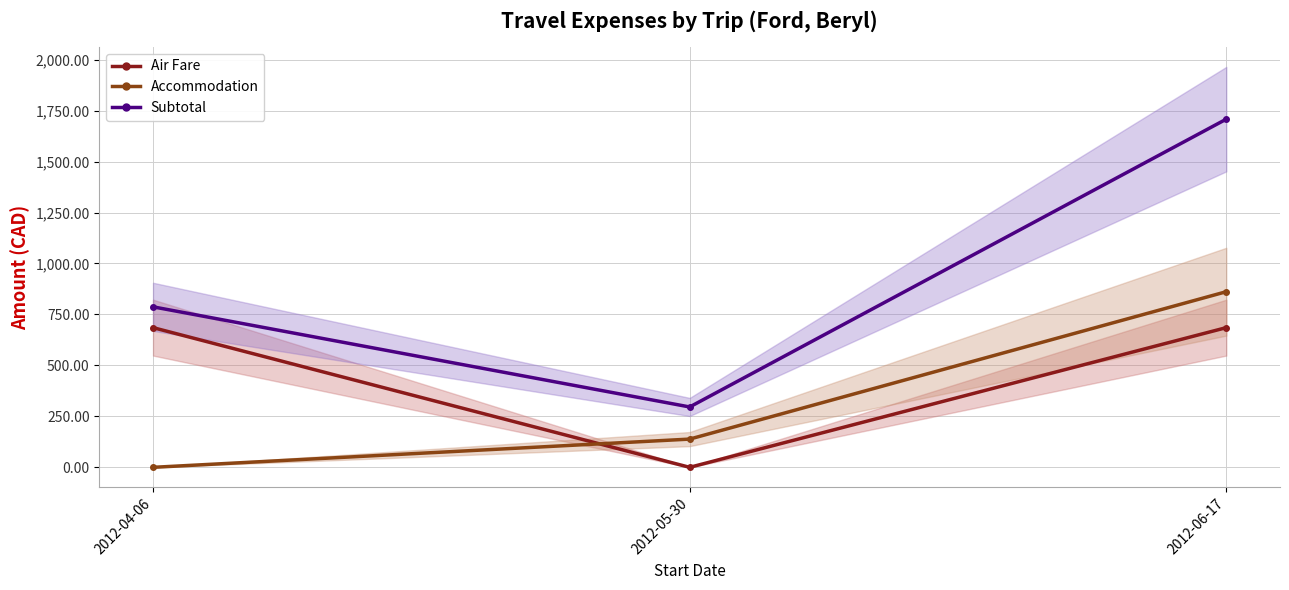

Rank the categories by Air Fare value from lowest to highest.

2012-05-30, 2012-04-06, 2012-06-17